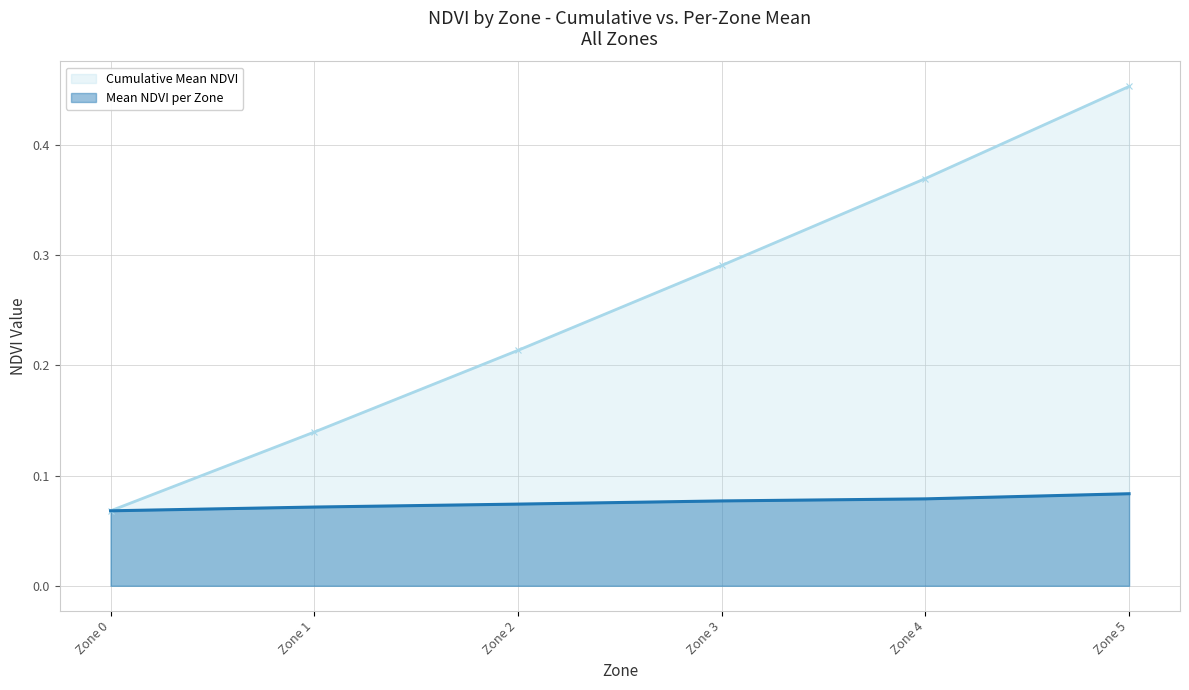

What is the highest value of the Cumulative Mean NDVI series?

0.5